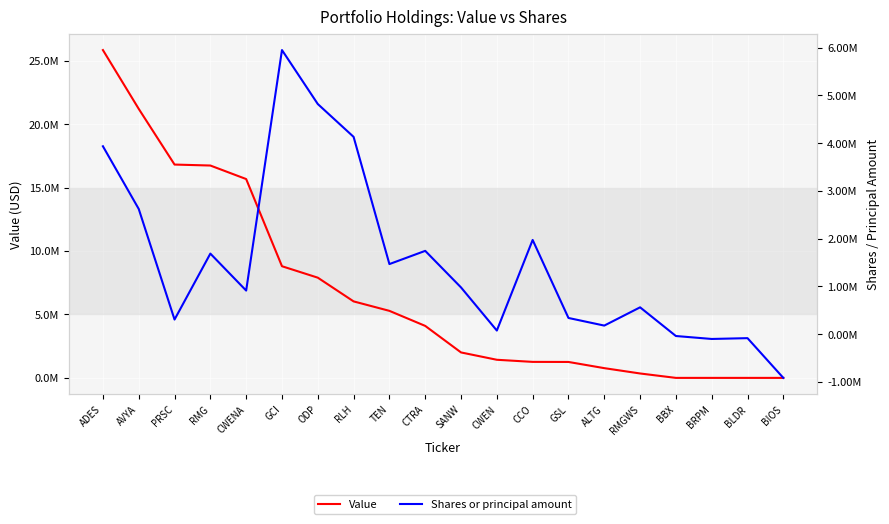

At which category does the chart reach its minimum across all series?

BIOS